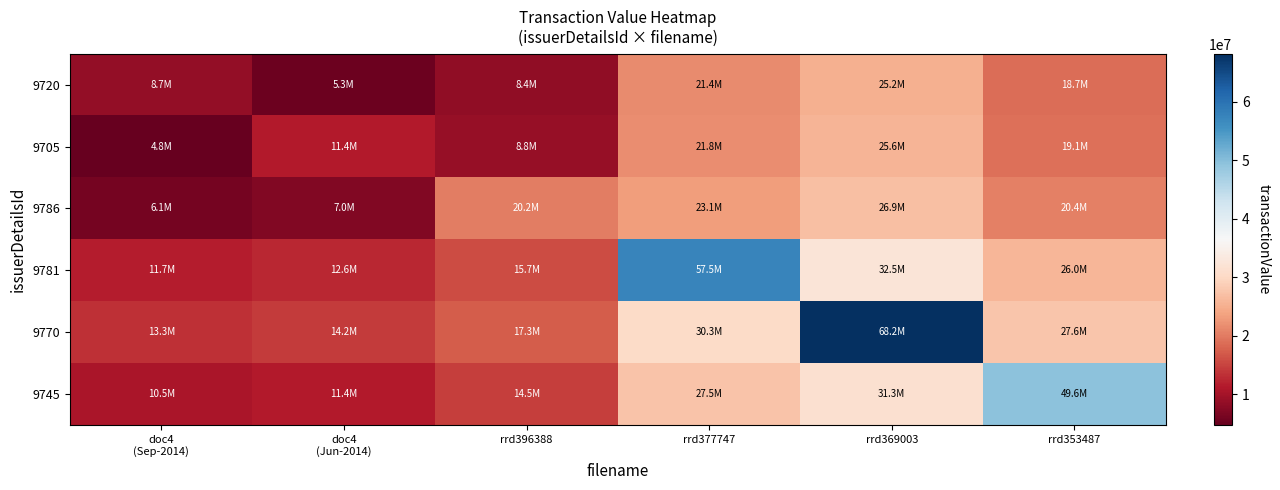

What is the total value across all series at doc4
(Jun-2014)?

61945917.4